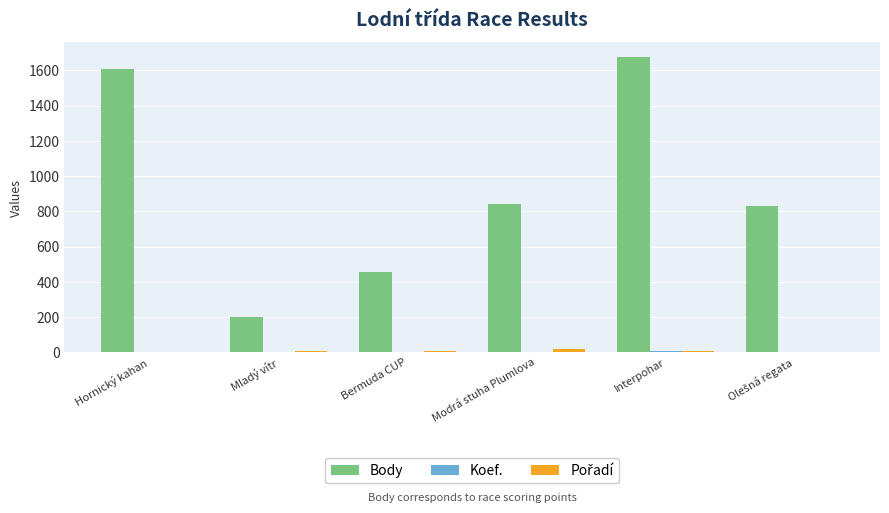

At which category does the chart reach its peak across all series?

Interpohar